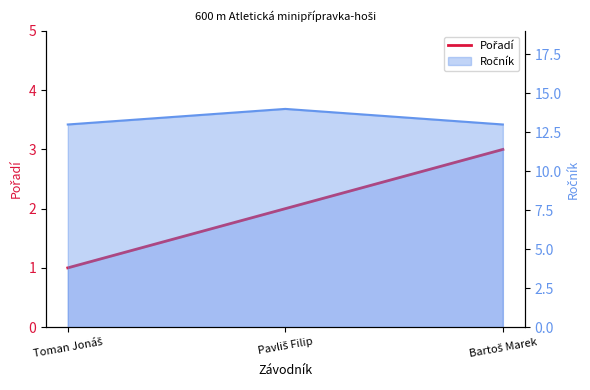

List the labels in order of value, largest first.

Bartoš Marek, Pavliš Filip, Toman Jonáš